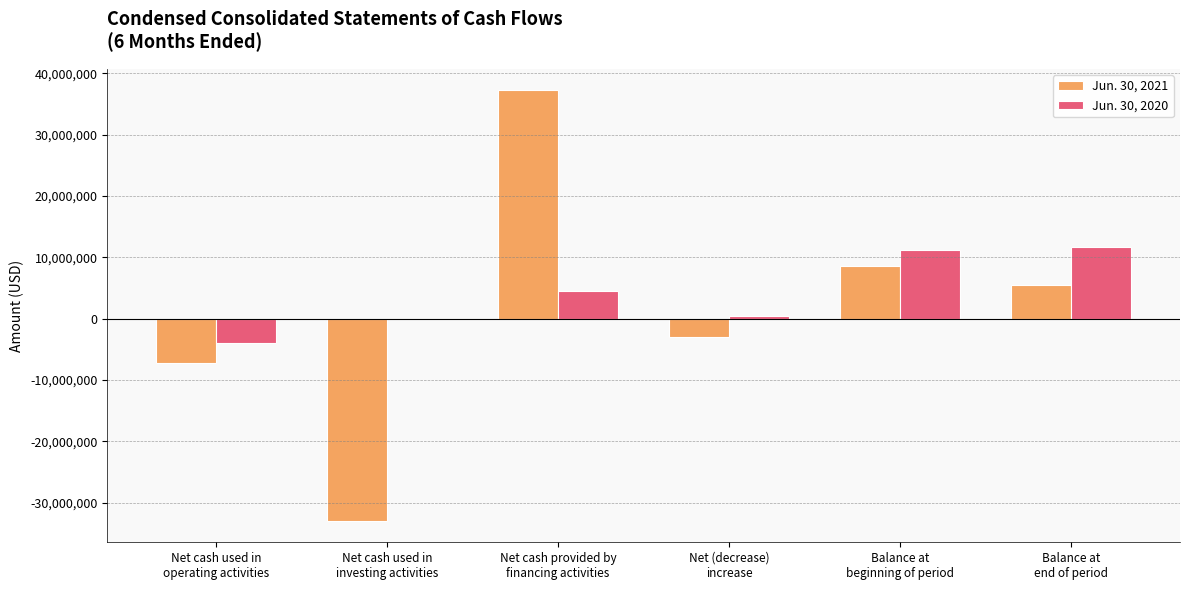

What is the greatest value displayed?

37231013